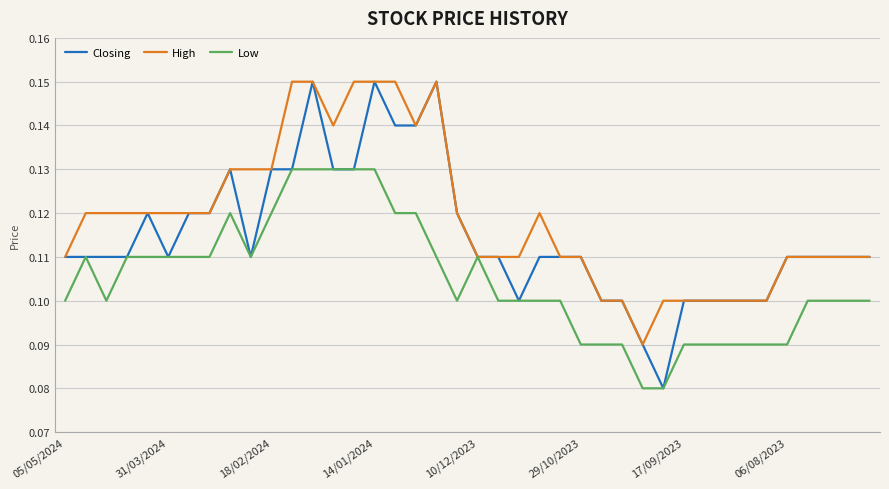

Which series has the largest total across all categories?

High